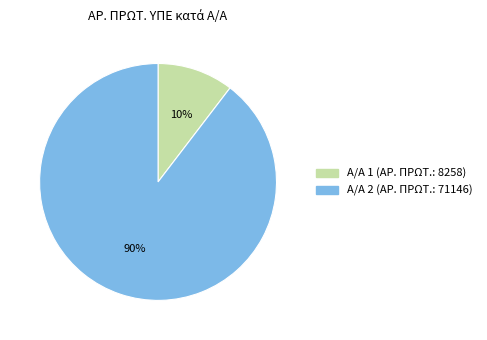

What is the largest slice in the pie chart?

Α/Α 2 (ΑΡ. ΠΡΩΤ.: 71146)